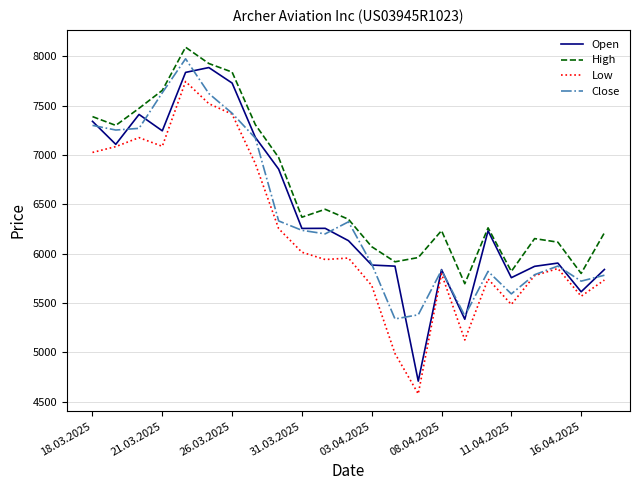

Which series has the largest total across all categories?

High